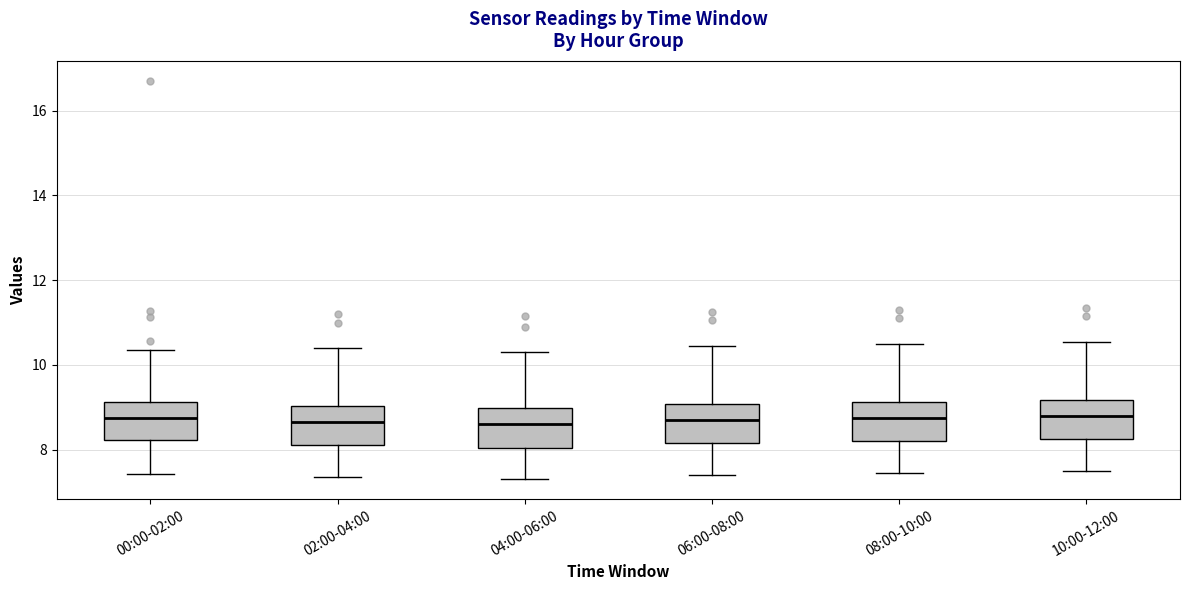

Reading left to right, transcribe this box plot: for each box, give where its median line is, the range the box spans, and where its two whiskers end, as read against the y-axis. The values are not printed on the chart, so give them approximately, as read against the axis.

00:00-02:00: median 8.8, box 8.2 to 9.2, whiskers 7.4 to 10.4
02:00-04:00: median 8.6, box 8.2 to 9.0, whiskers 7.4 to 10.4
04:00-06:00: median 8.6, box 8.0 to 9.0, whiskers 7.4 to 10.4
06:00-08:00: median 8.8, box 8.2 to 9.0, whiskers 7.4 to 10.4
08:00-10:00: median 8.8, box 8.2 to 9.2, whiskers 7.4 to 10.6
10:00-12:00: median 8.8, box 8.2 to 9.2, whiskers 7.6 to 10.6